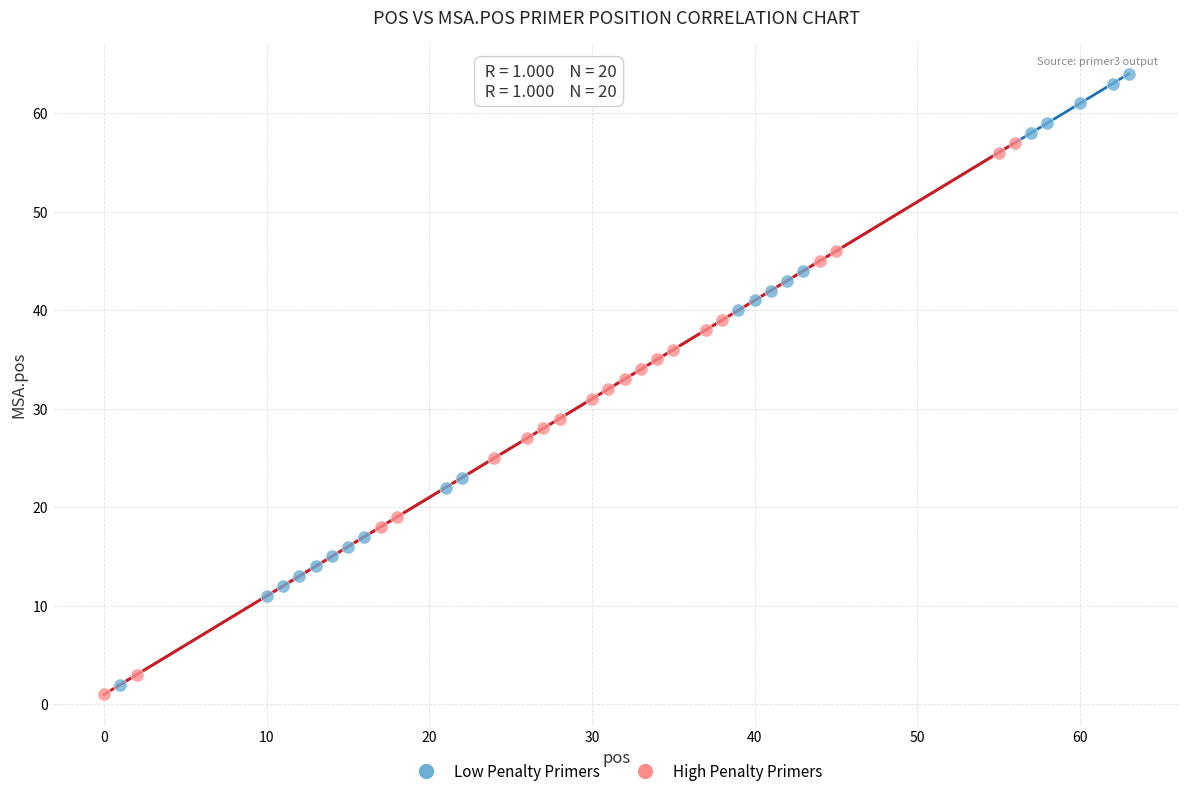

Which series has the largest Y range (max minus min)?

Low Penalty Primers